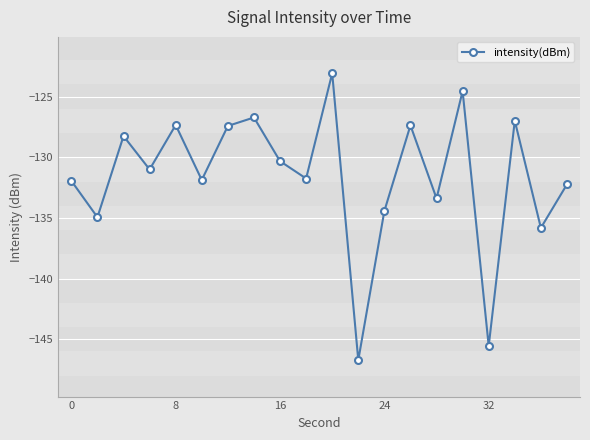

What is the difference between the maximum and minimum values?

23.7